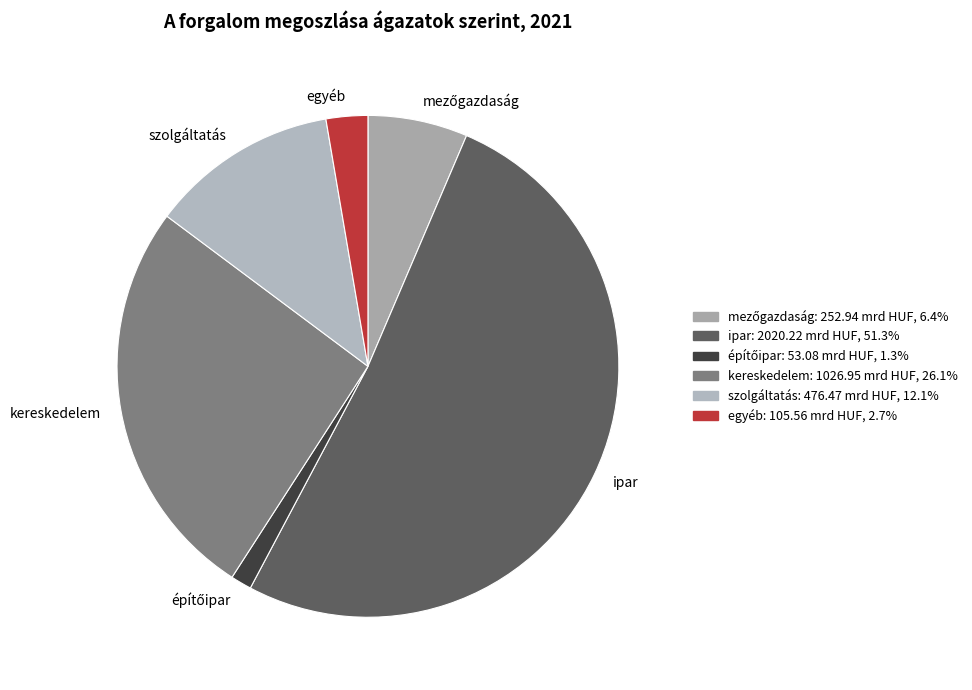

Is there any slice that represents more than half of the pie?

Yes